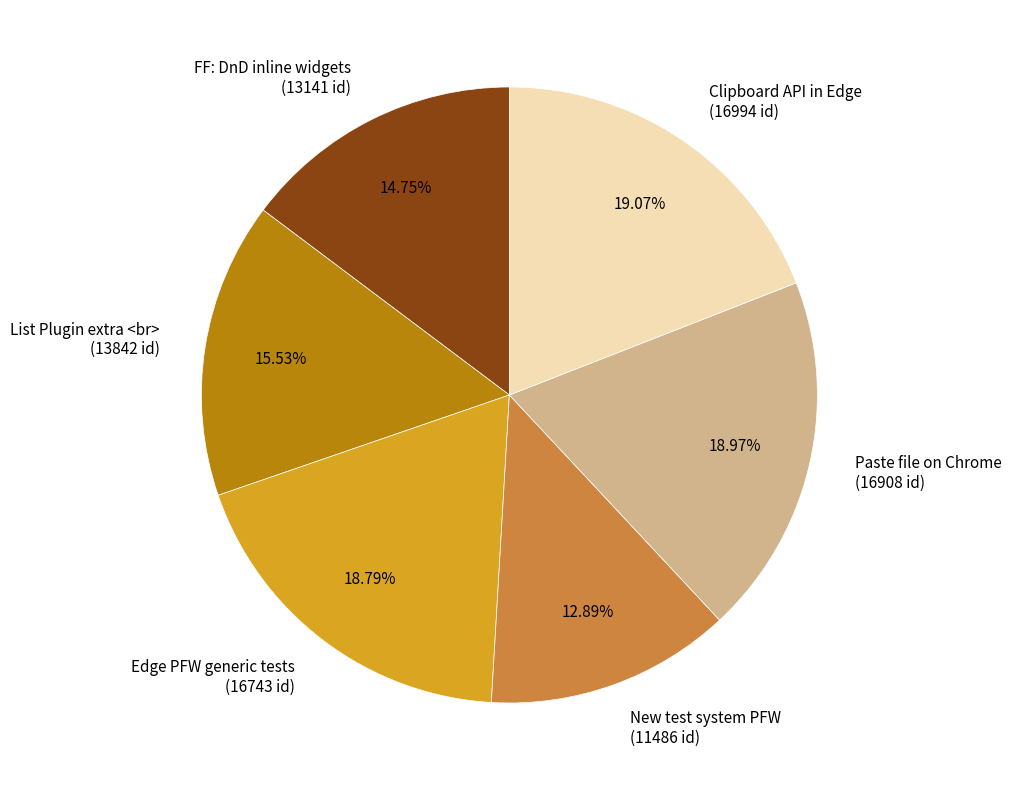

Is it true that FF: DnD inline widgets is 15% of the pie?

True